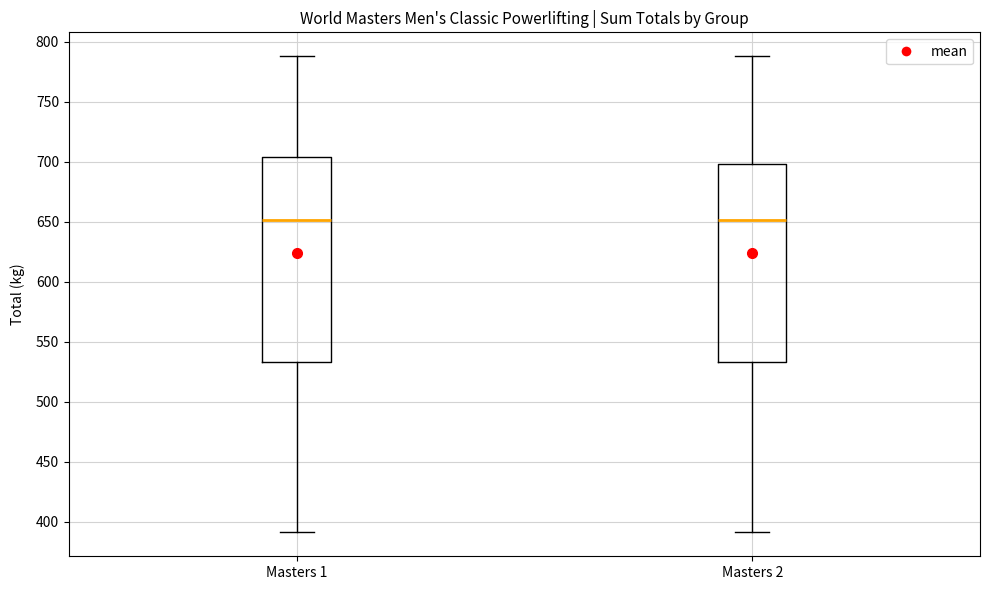

Reading left to right, read every box against the y-axis: the position of its median line, the range the box covers, and the ends of its whiskers. The values are not printed on the chart, so give them approximately, as read against the axis.

Masters 1: median 650, box 535 to 705, whiskers 390 to 790
Masters 2: median 650, box 535 to 700, whiskers 390 to 790